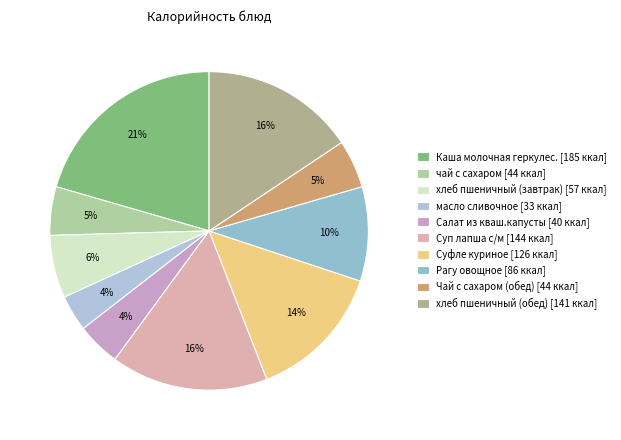

To the nearest percent, what is the average slice percentage?

10%